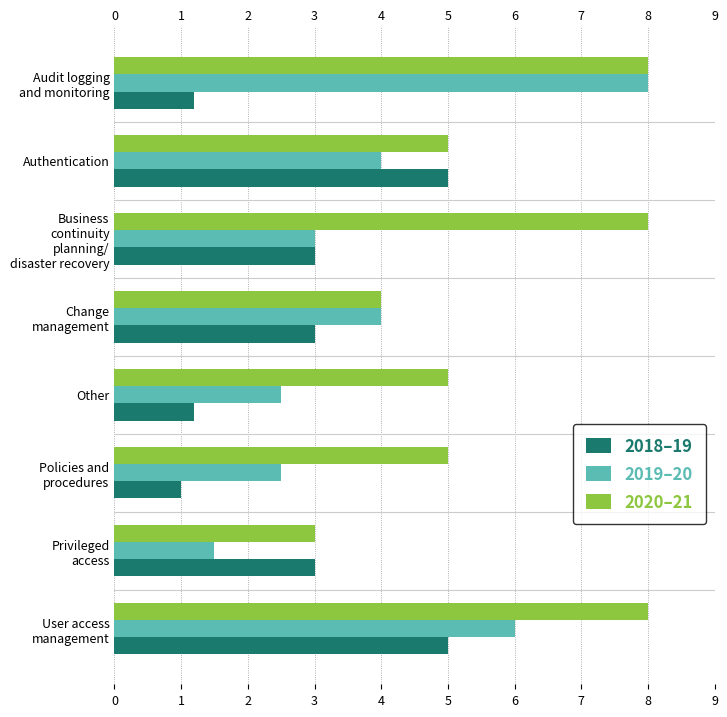

Which has a higher value, Privileged access or Change management?

Privileged access